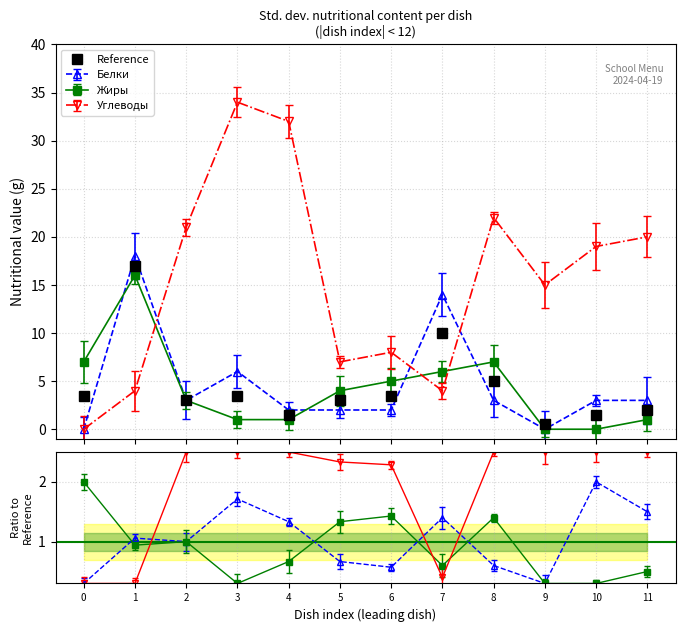

Reading left to right, extract all data points from this chart.

0=3.5	1=17.0	2=3.0	3=3.5	4=1.5	5=3.0	6=3.5	7=10.0	8=5.0	9=0.5	10=1.5	11=2.0